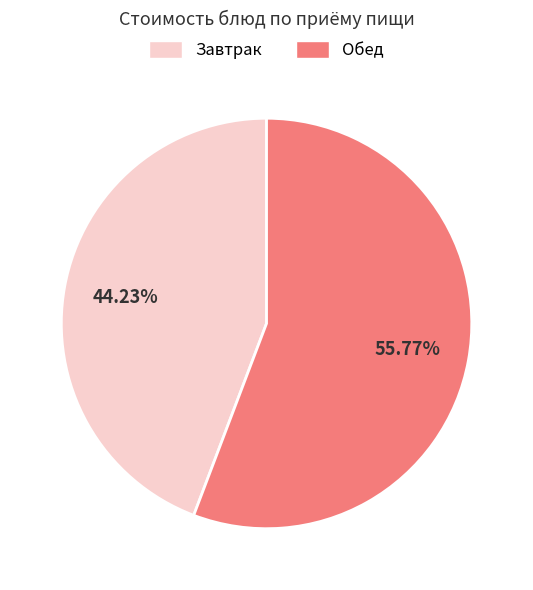

To the nearest percent, what is the average slice percentage?

50%